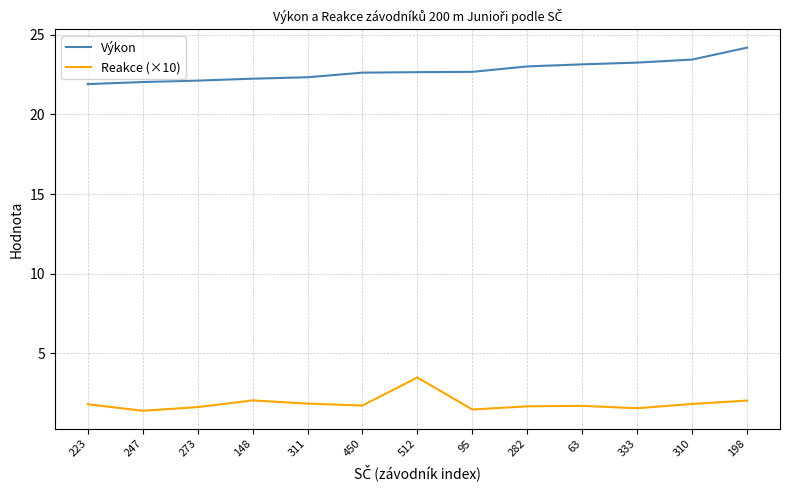

The value of Reakce (×10) at 95 is 2.5. True or false?

False